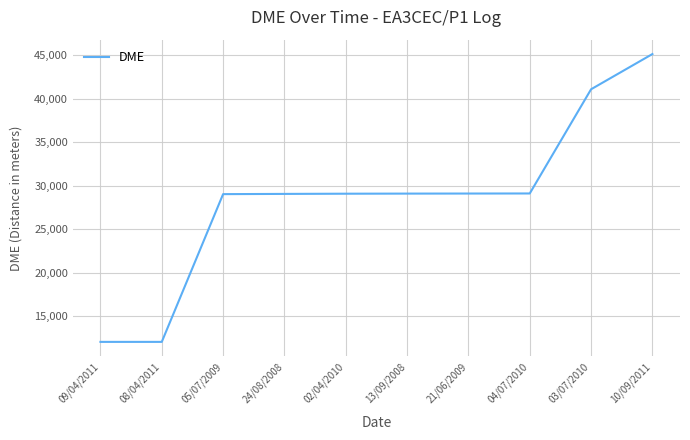

What is the difference between the values at 09/04/2011 and 10/09/2011?

33074